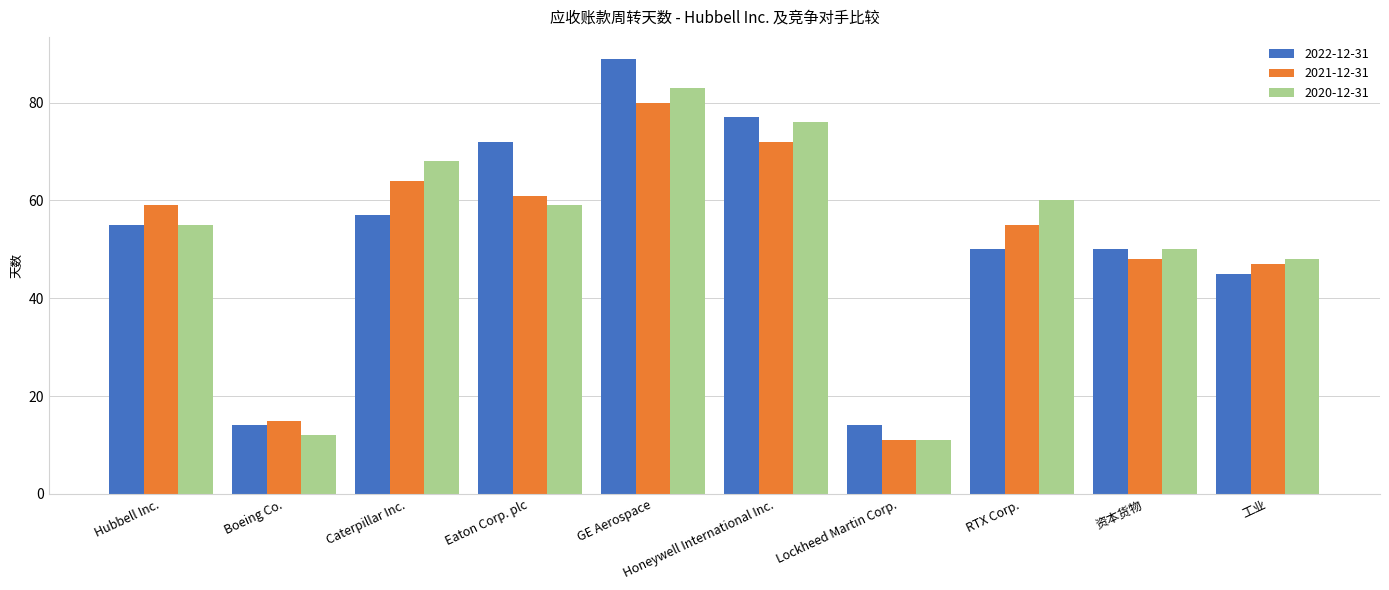

What is the label of the 4th bar from the left?

Eaton Corp. plc